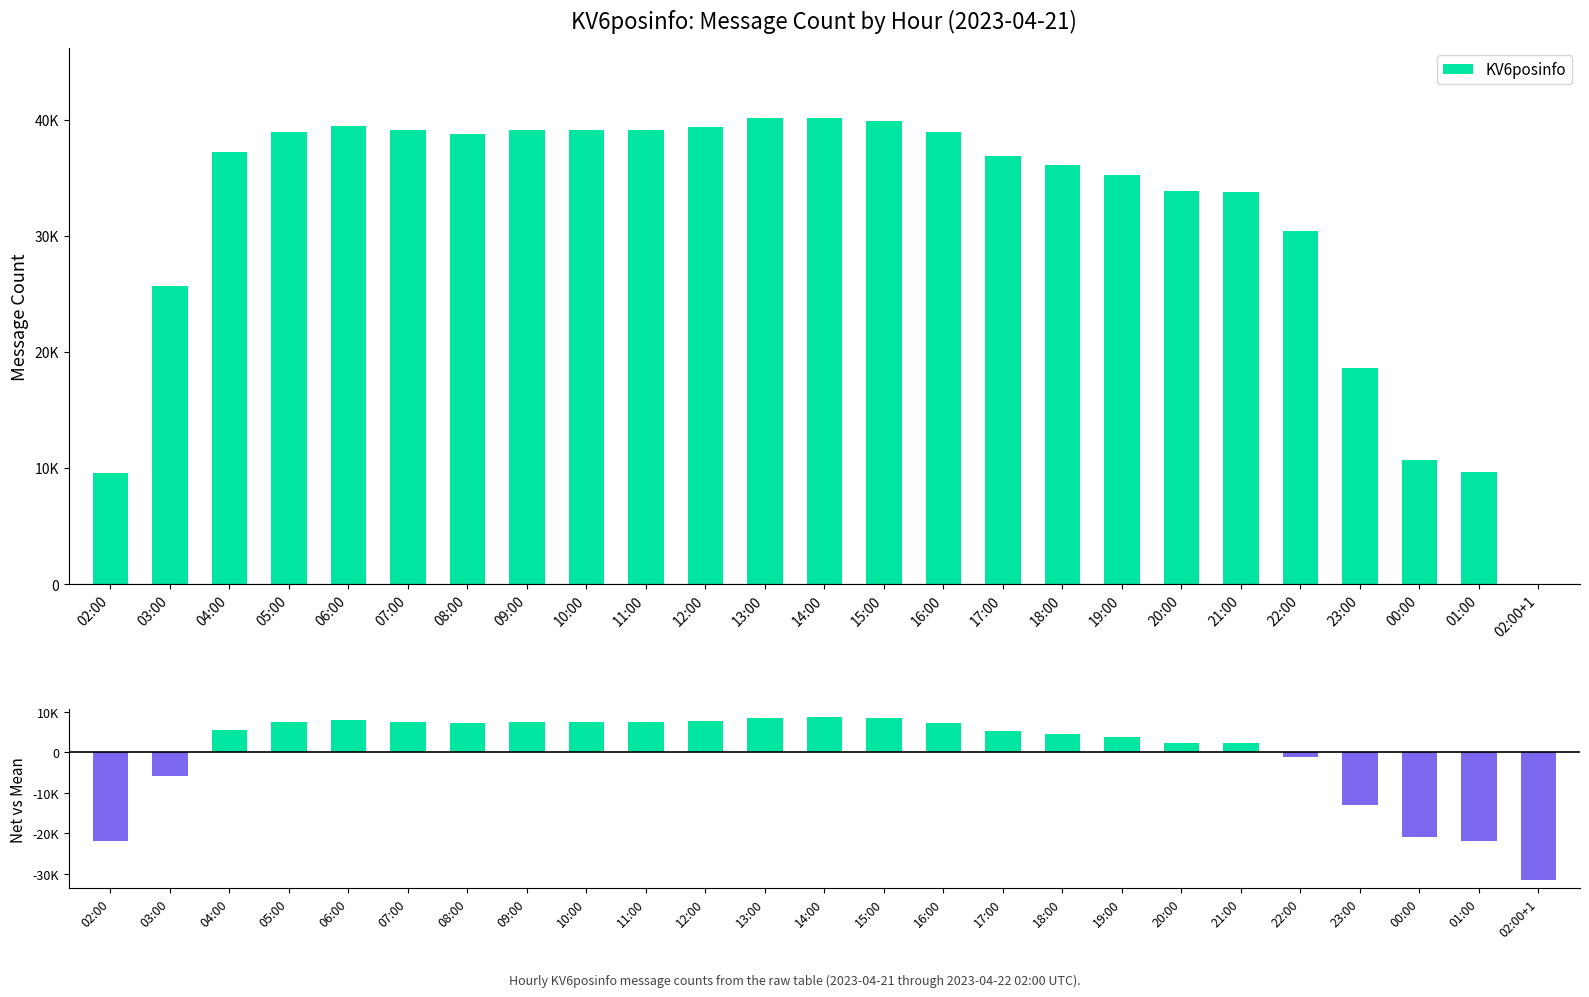

Which category has the highest value in the KV6posinfo series?

14:00